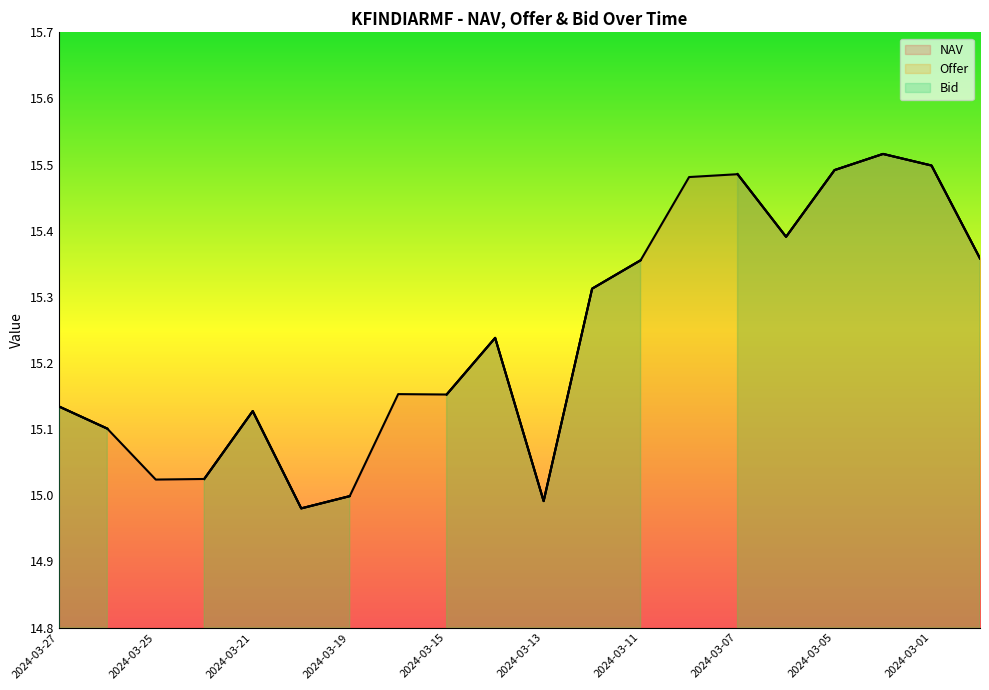

What is the label of the 11th point from the right?

2024-03-14